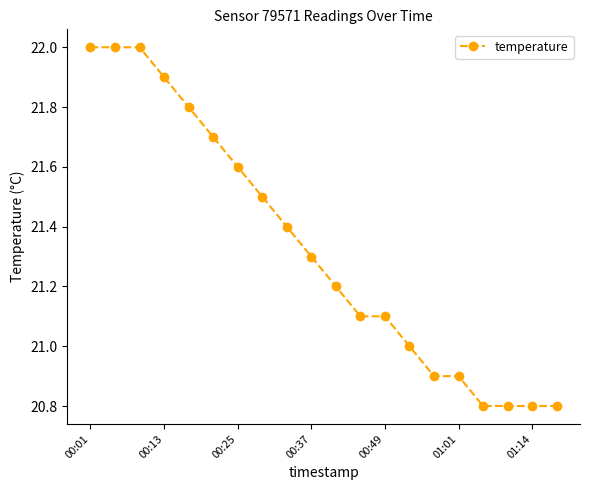

What is the value of the 3rd point from the left?

22.0